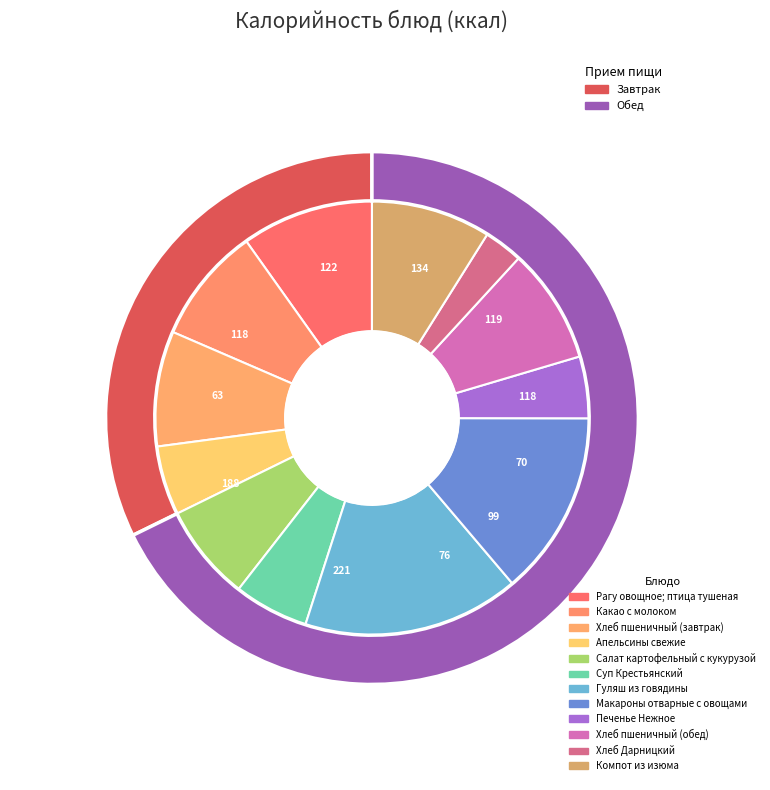

Combined, what portion of the pie is Салат картофельный с кукурузой and Хлеб пшеничный (обед)?

15.8%